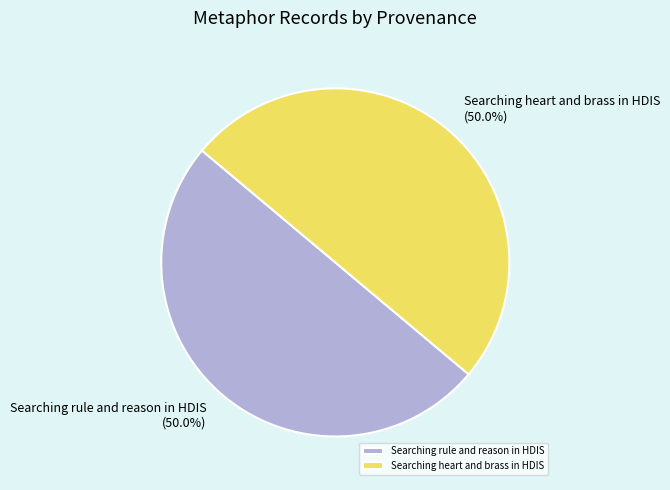

How many slices are in this pie chart?

2